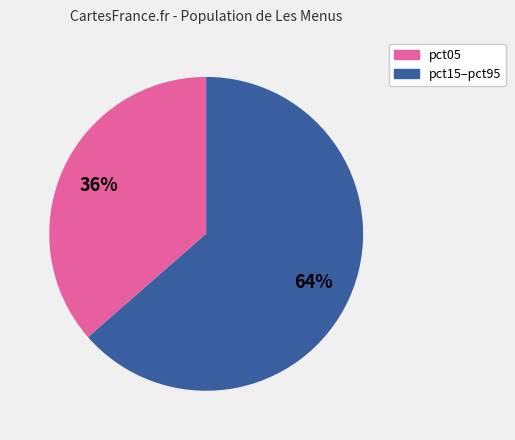

Is there a majority slice in this chart?

Yes